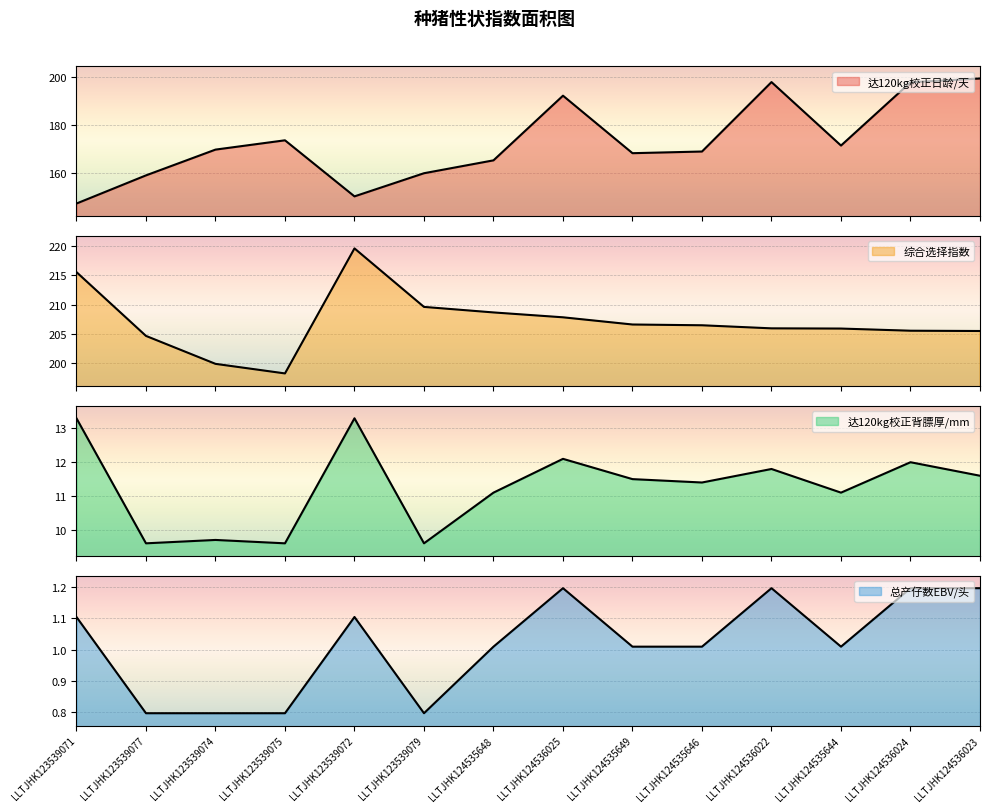

Between LLTJHK124535649 and LLTJHK124535646, which is larger?

LLTJHK124535646